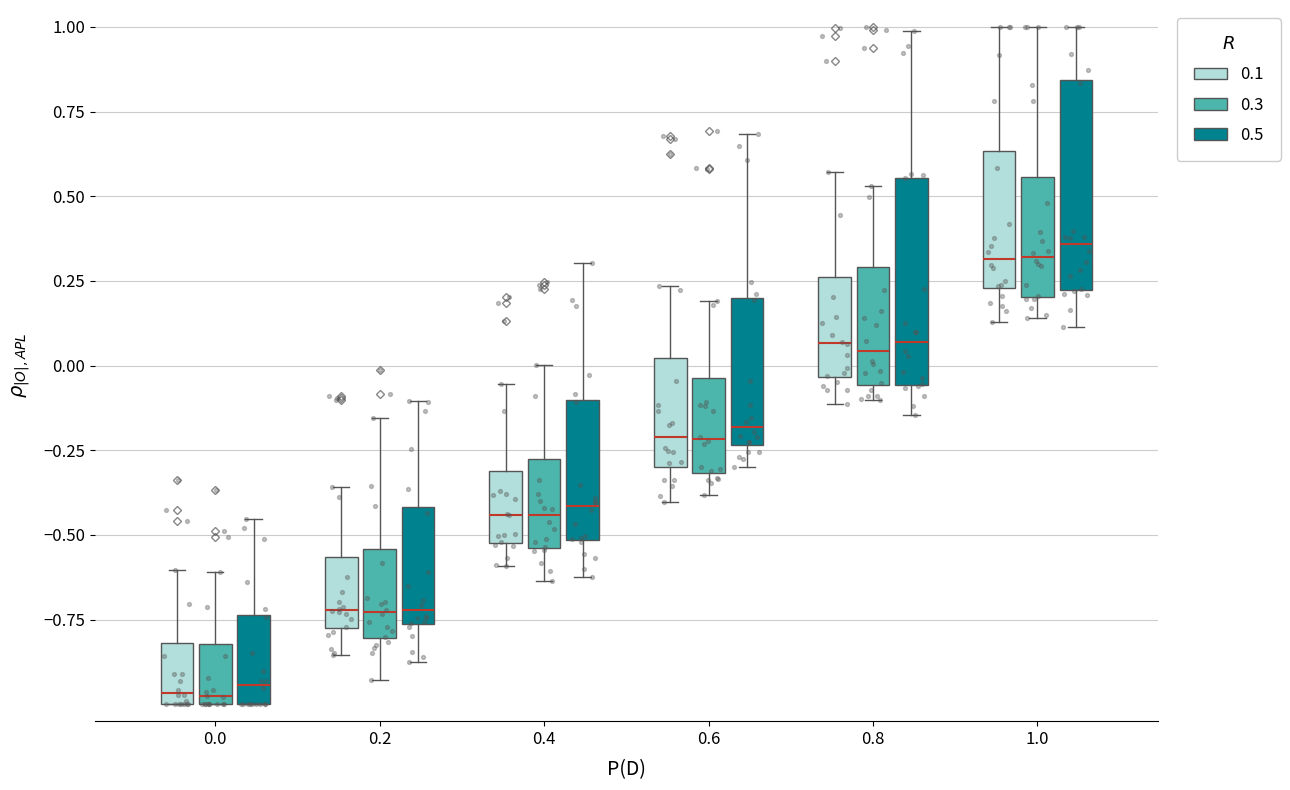

Reading left to right, transcribe this box plot: for each box, give where its median line is, the range the box spans, and where its two whiskers end, as read against the y-axis. The values are not printed on the chart, so give them approximately, as read against the axis.

0.0 (0.1): median -0.95, box -1.00 to -0.80, whiskers -1.00 to -0.60
0.0 (0.3): median -1.00 (just above the box's lower edge), box -1.00 to -0.80, whiskers -1.00 to -0.60
0.0 (0.5): median -0.95, box -1.00 to -0.75, whiskers -1.00 to -0.45
0.2 (0.1): median -0.70, box -0.80 to -0.55, whiskers -0.85 to -0.35
0.2 (0.3): median -0.75, box -0.80 to -0.55, whiskers -0.95 to -0.15
0.2 (0.5): median -0.70, box -0.75 to -0.40, whiskers -0.90 to -0.10
0.4 (0.1): median -0.45, box -0.50 to -0.30, whiskers -0.60 to -0.05
0.4 (0.3): median -0.45, box -0.55 to -0.30, whiskers -0.65 to 0.00
0.4 (0.5): median -0.40, box -0.50 to -0.10, whiskers -0.60 to 0.30
0.6 (0.1): median -0.20, box -0.30 to 0.00, whiskers -0.40 to 0.25
0.6 (0.3): median -0.20, box -0.30 to -0.05, whiskers -0.40 to 0.20
0.6 (0.5): median -0.20, box -0.25 to 0.20, whiskers -0.30 to 0.70
0.8 (0.1): median 0.05, box -0.05 to 0.25, whiskers -0.10 to 0.55
0.8 (0.3): median 0.05, box -0.05 to 0.30, whiskers -0.10 to 0.55
0.8 (0.5): median 0.05, box -0.05 to 0.55, whiskers -0.15 to 1.00
1.0 (0.1): median 0.30, box 0.25 to 0.65, whiskers 0.15 to 1.00
1.0 (0.3): median 0.30, box 0.20 to 0.55, whiskers 0.15 to 1.00
1.0 (0.5): median 0.35, box 0.20 to 0.85, whiskers 0.10 to 1.00